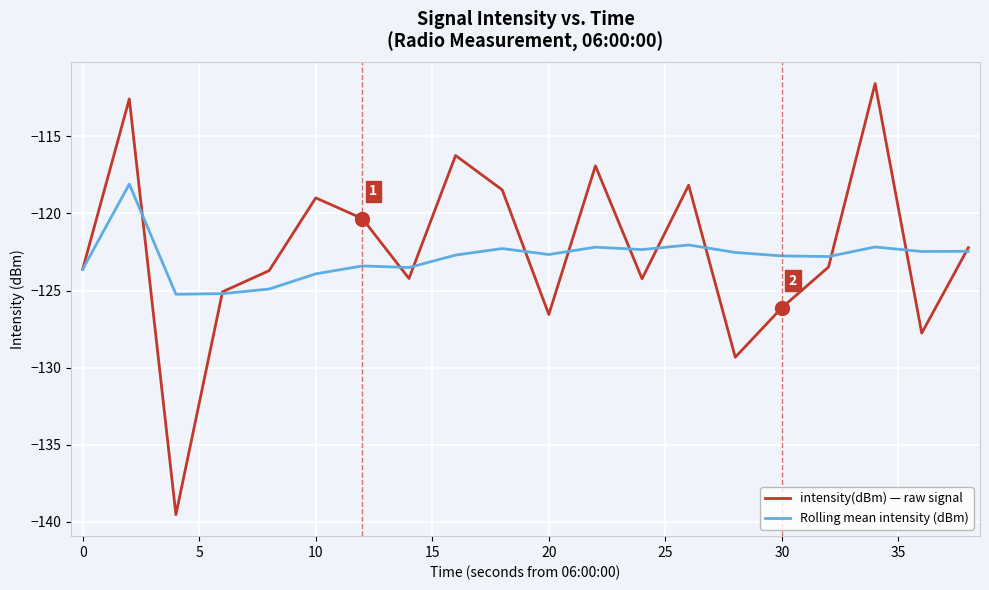

True or false: Rolling mean intensity (dBm) has more than 2 interior local peaks.

True